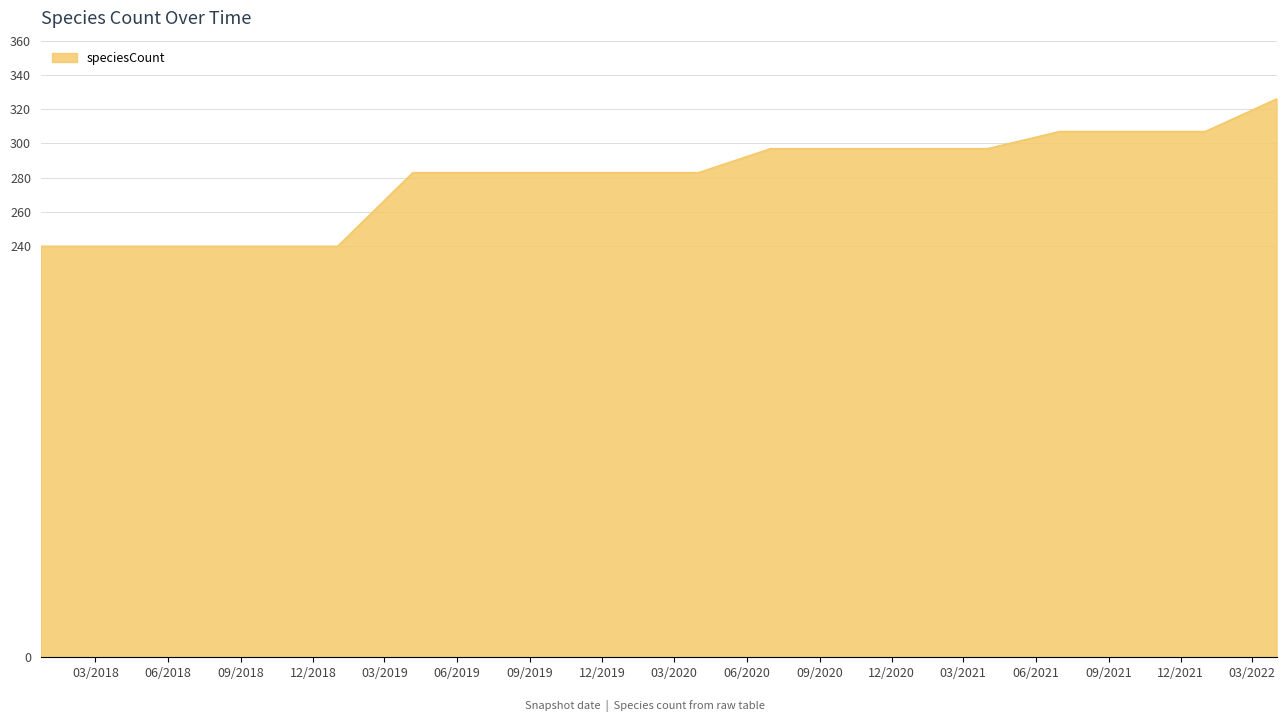

What is the difference between the maximum and minimum values?

86